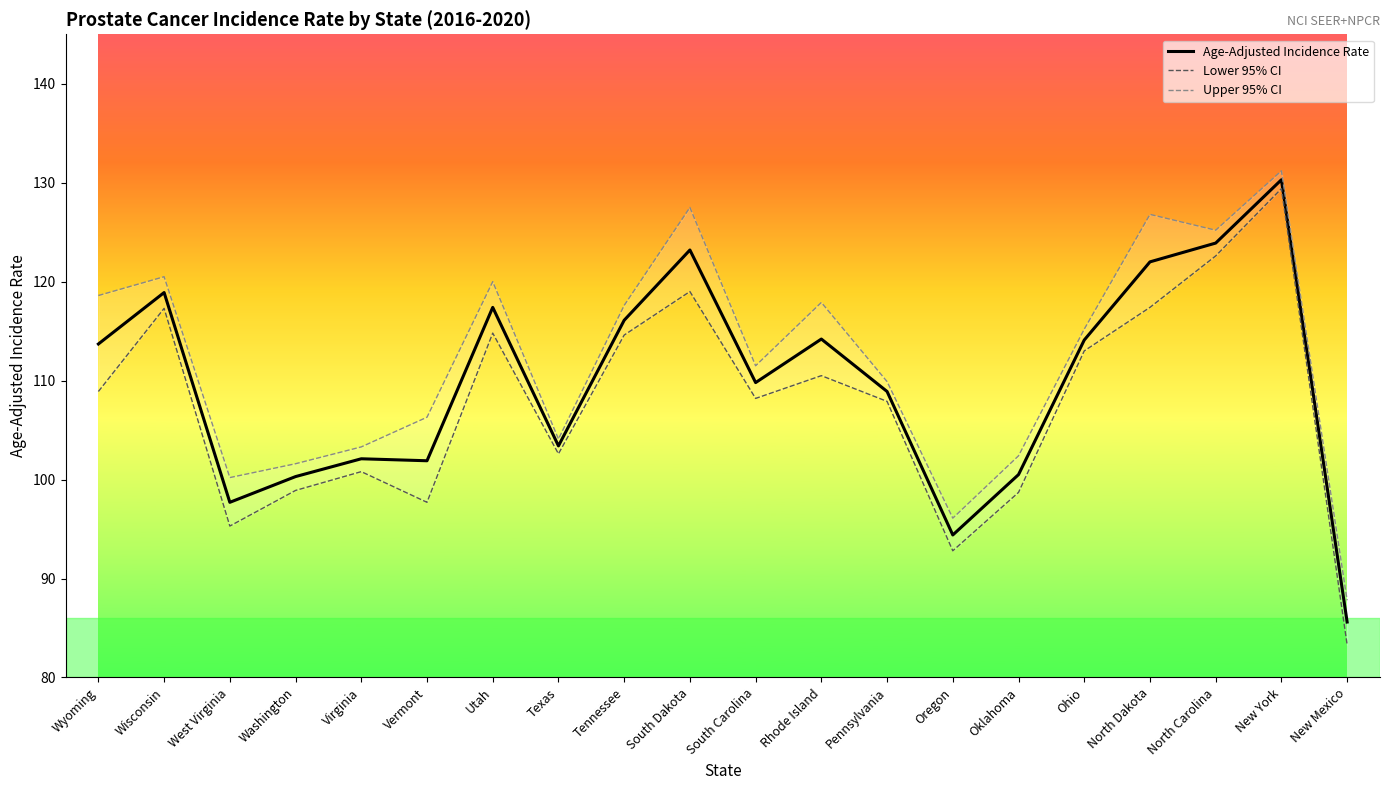

List the series in order of their overall mean, highest first.

Upper 95% CI, Age-Adjusted Incidence Rate, Lower 95% CI